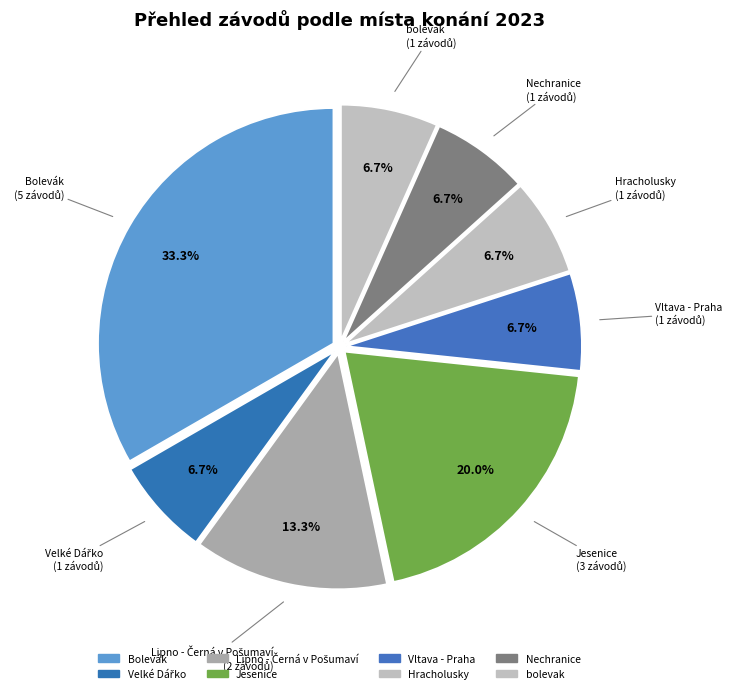

What is the total percentage of Bolevák and Lipno - Černá v Pošumaví?

46.7%